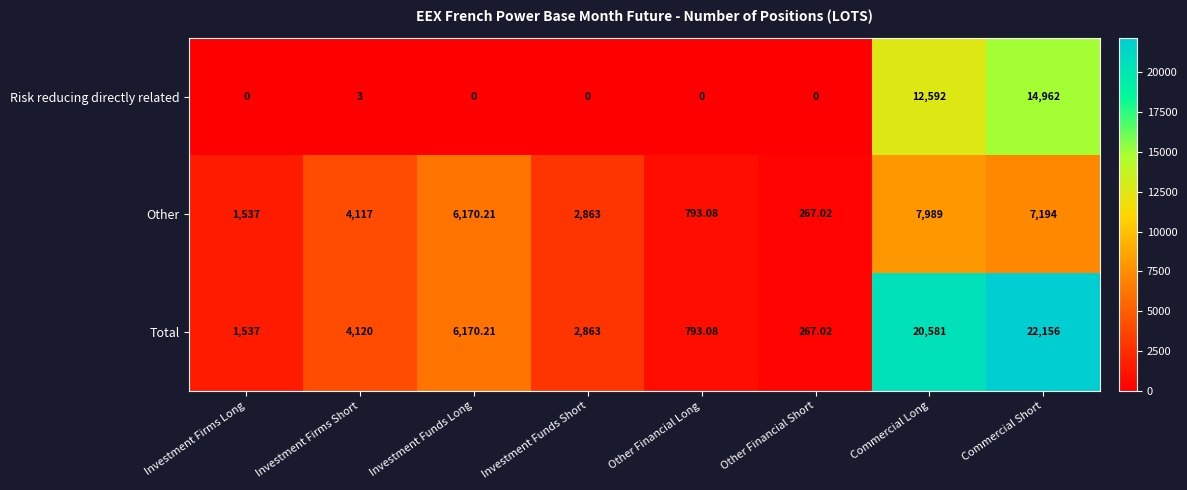

Which series has the widest spread of values?

Total